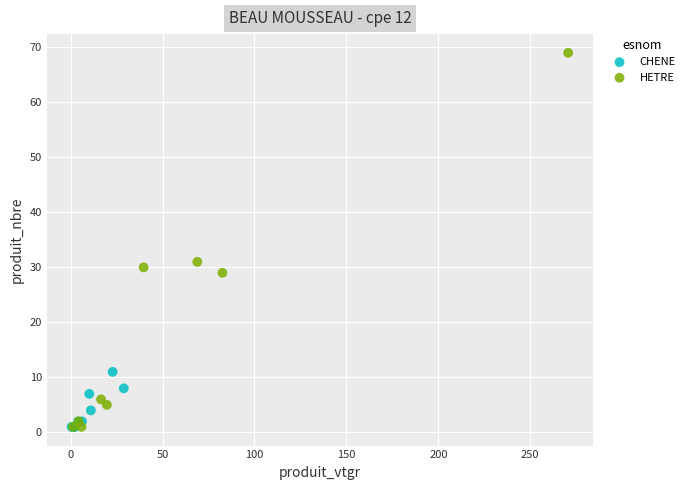

What are all the series names shown in the legend?

CHENE, HETRE